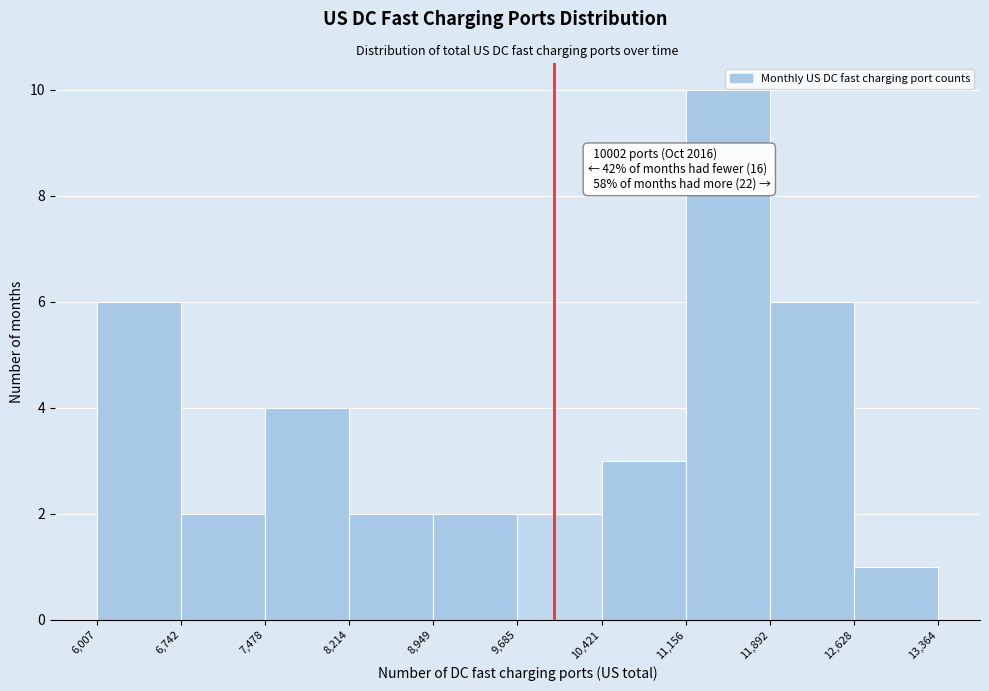

Over which range of the x-axis is the bar tallest?

11,156 to 11,892